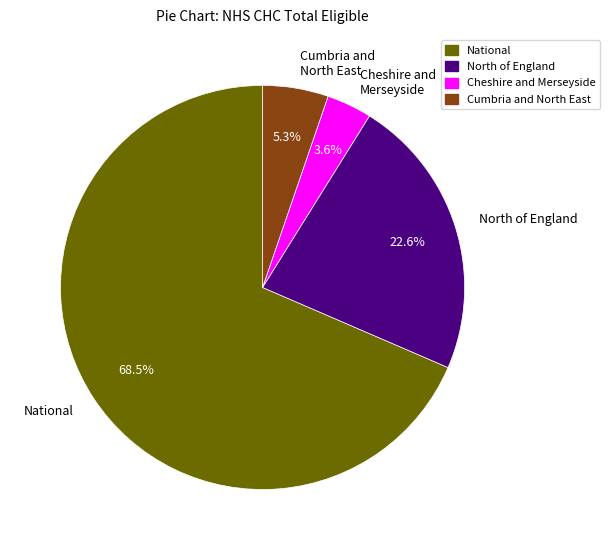

To the nearest percent, what is the average slice percentage?

25%